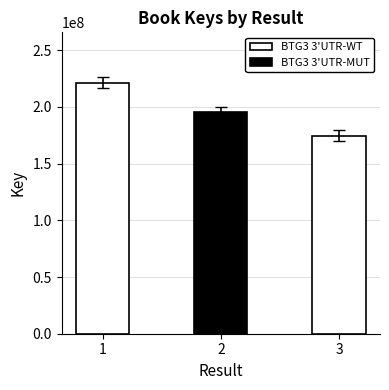

Which label corresponds to the largest value in the chart?

1